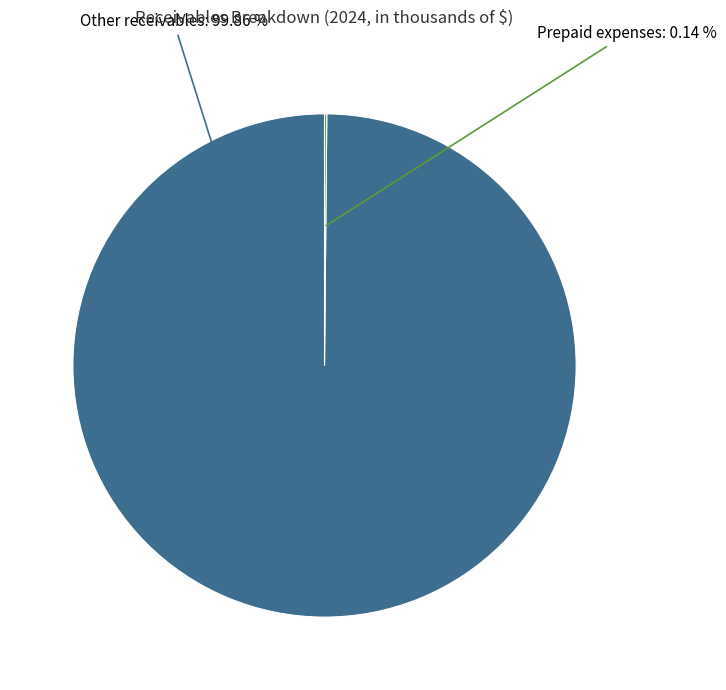

Combined, do Other receivables and Prepaid expenses account for over 50%?

Yes